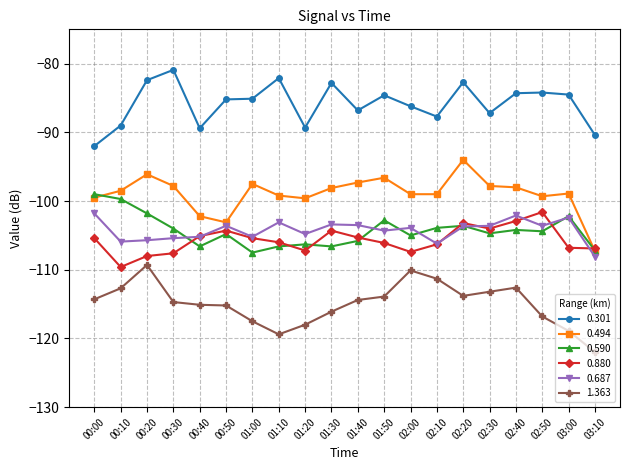

What is the difference between the 0.590 values at 01:30 and 01:00?

0.9